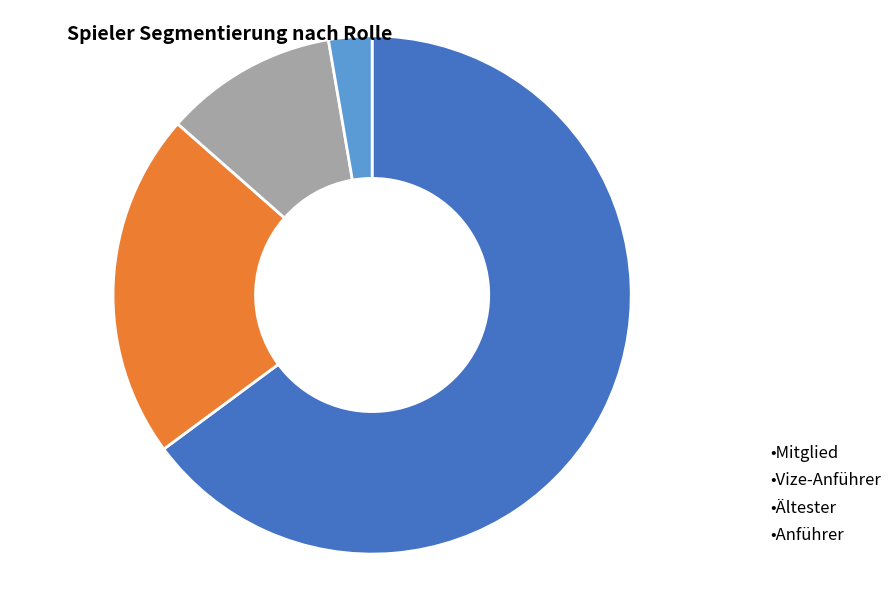

Is there any slice that represents more than half of the pie?

Yes